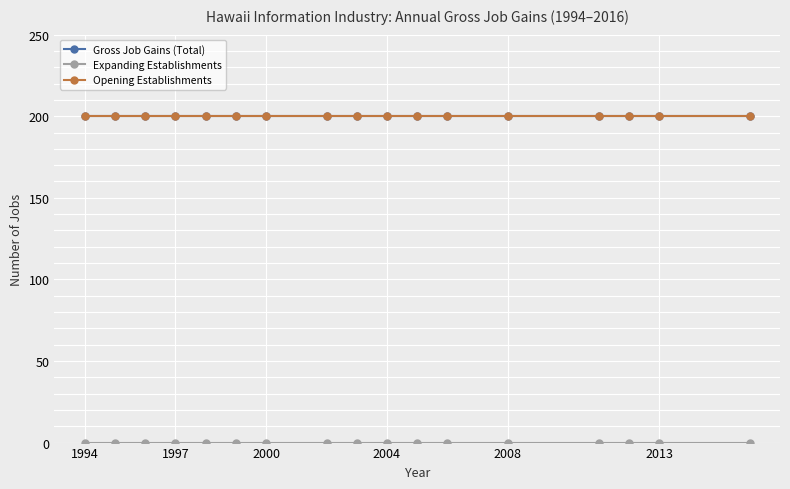

Does the chart have visible grid lines?

Yes